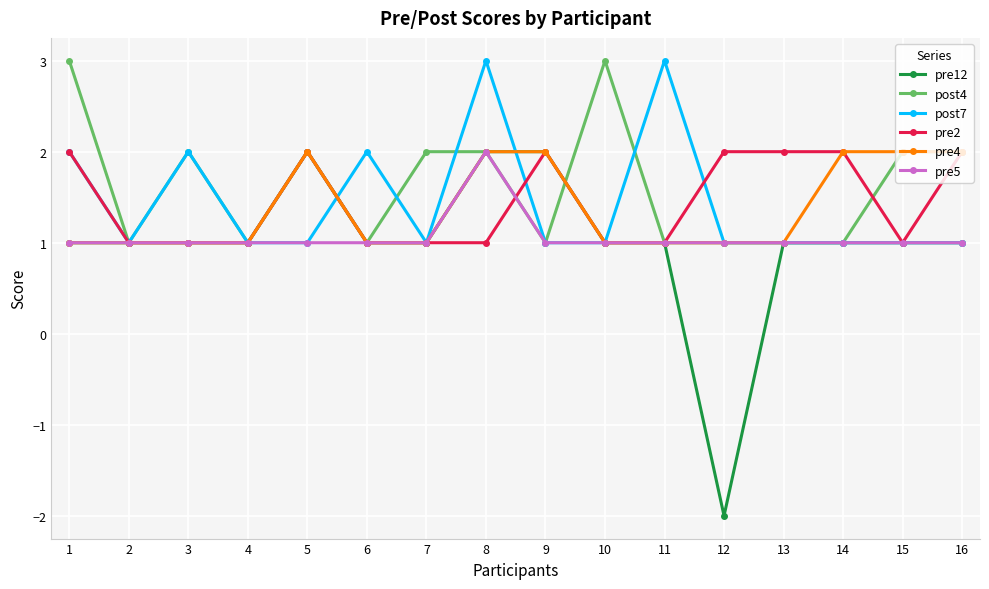

Which series has the largest range (max minus min)?

pre12